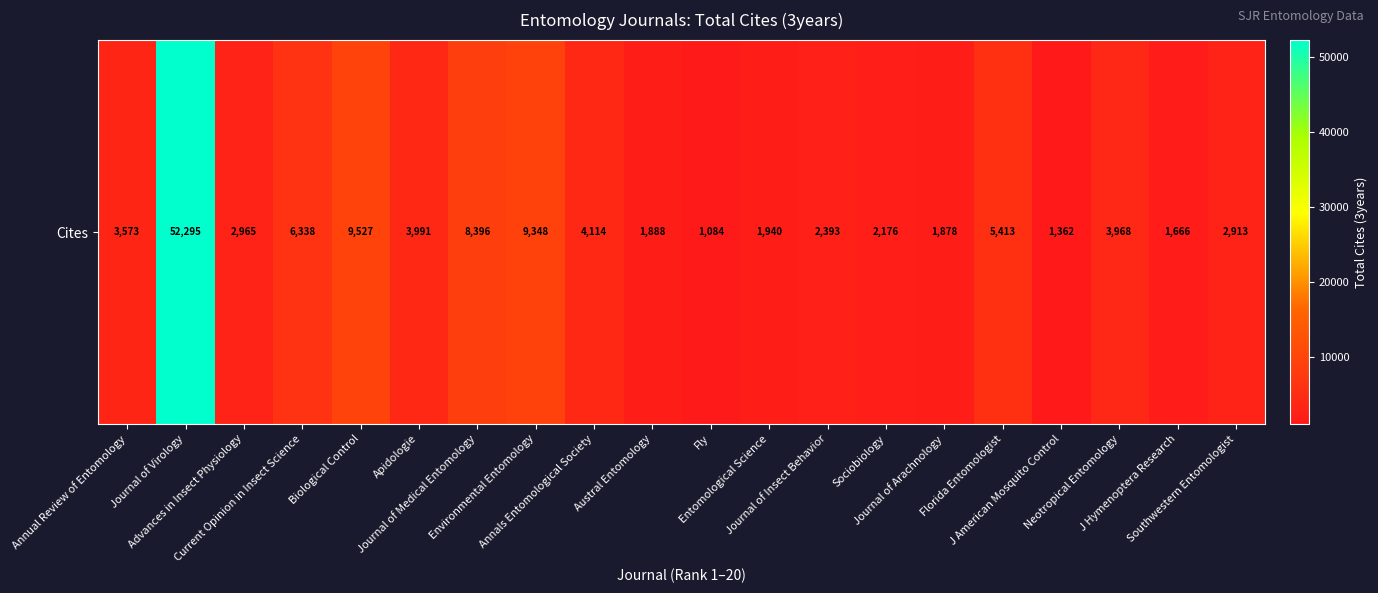

Reading right to left, extract all data points from this chart.

Southwestern Entomologist=2913	J Hymenoptera Research=1666	Neotropical Entomology=3968	J American Mosquito Control=1362	Florida Entomologist=5413	Journal of Arachnology=1878	Sociobiology=2176	Journal of Insect Behavior=2393	Entomological Science=1940	Fly=1084	Austral Entomology=1888	Annals Entomological Society=4114	Environmental Entomology=9348	Journal of Medical Entomology=8396	Apidologie=3991	Biological Control=9527	Current Opinion in Insect Science=6338	Advances in Insect Physiology=2965	Journal of Virology=52295	Annual Review of Entomology=3573